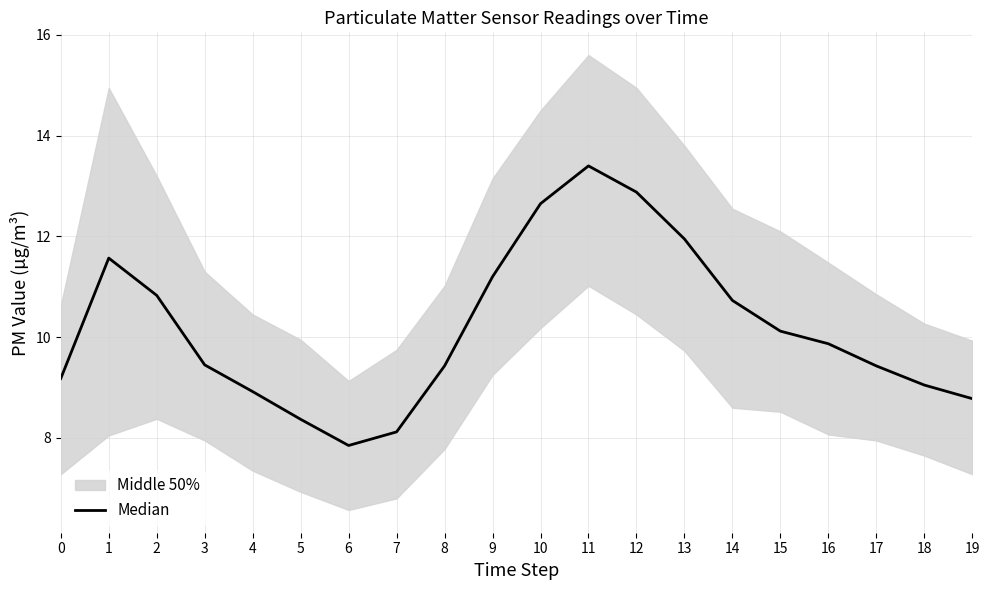

Reading right to left, list all the values displayed in this chart.

8.8	9.1	9.4	9.9	10.1	10.7	11.9	12.9	13.4	12.7	11.2	9.4	8.1	7.8	8.4	8.9	9.4	10.8	11.6	9.2